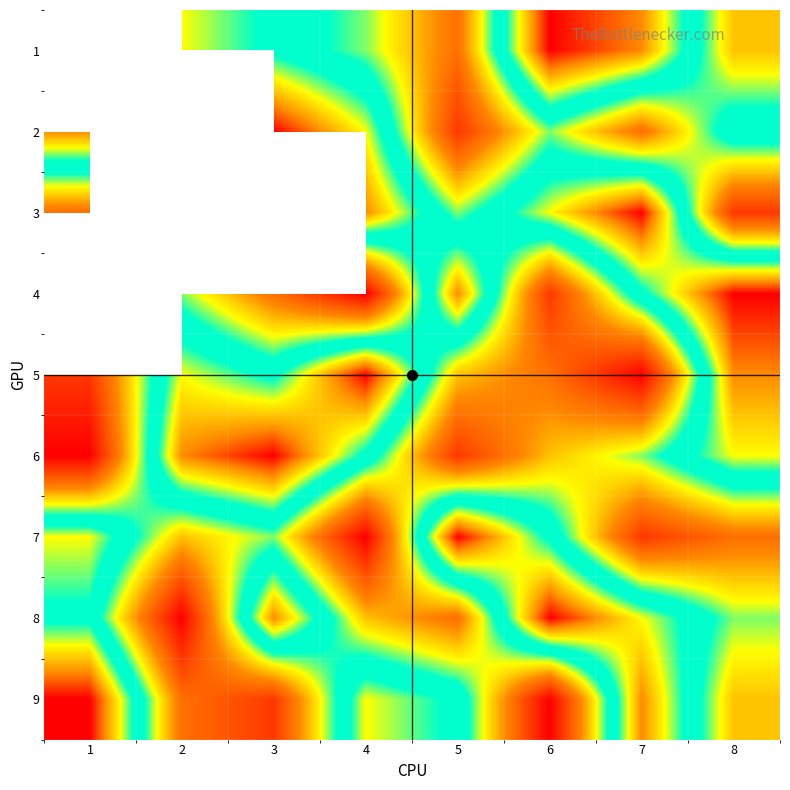

Which series has the widest spread of values?

5